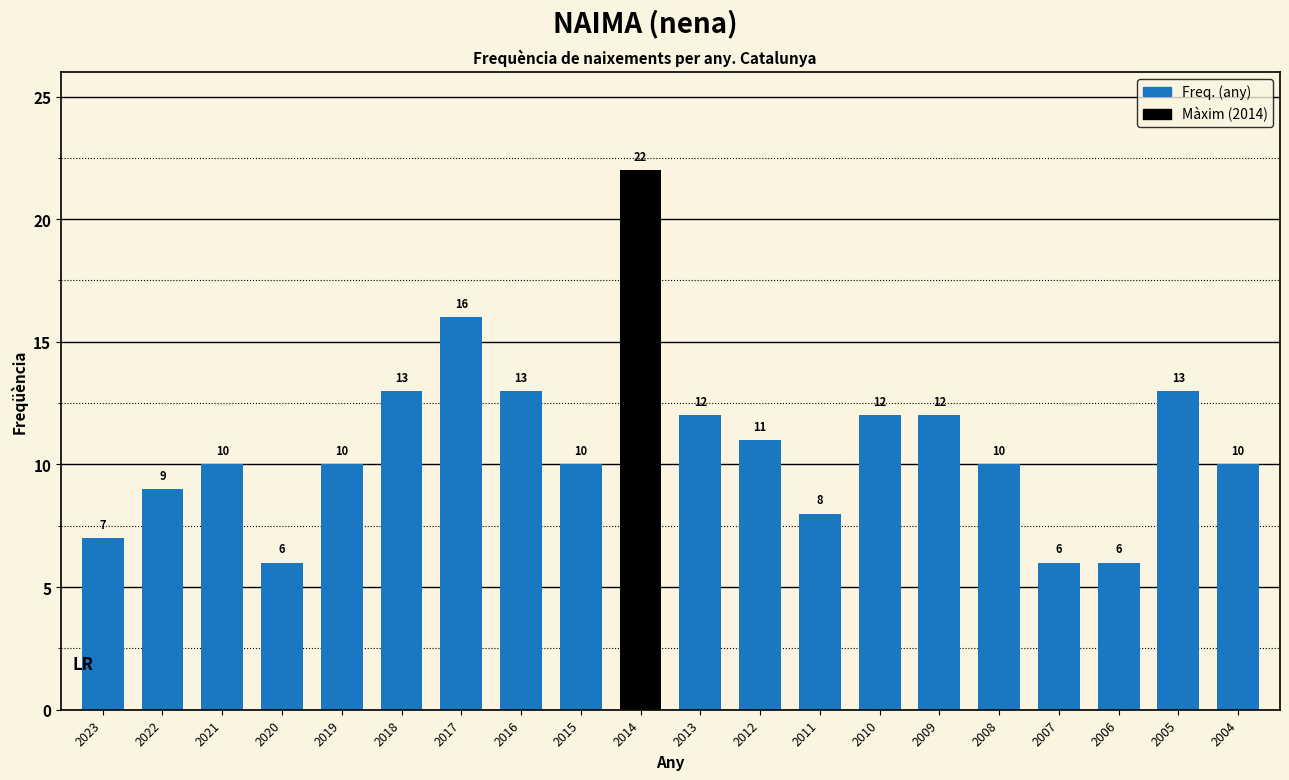

Reading left to right, what are all the values shown in this chart?

2023=7	2022=9	2021=10	2020=6	2019=10	2018=13	2017=16	2016=13	2015=10	2014=22	2013=12	2012=11	2011=8	2010=12	2009=12	2008=10	2007=6	2006=6	2005=13	2004=10